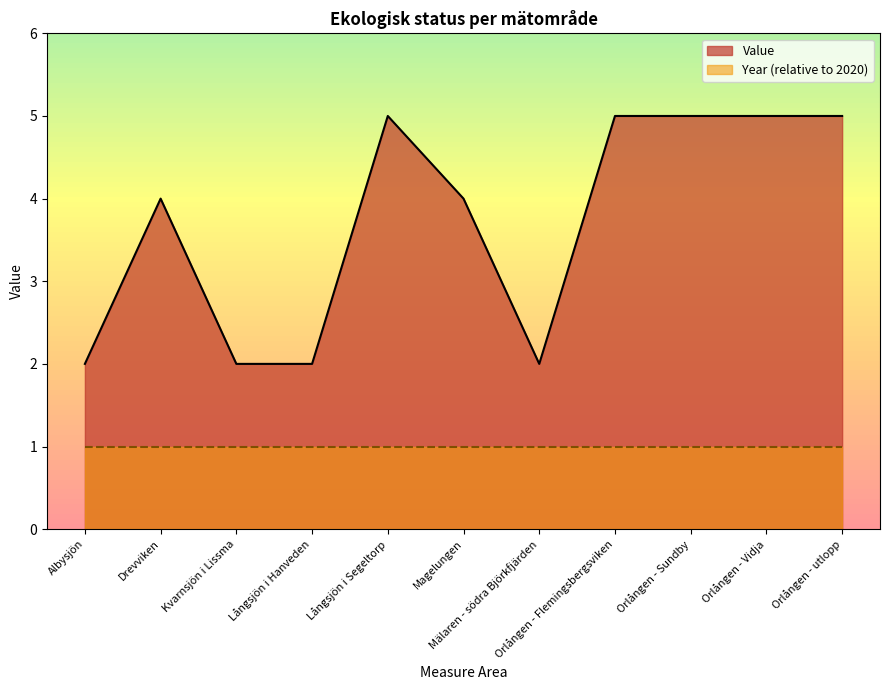

Where does the data first go above 4?

Långsjön i Segeltorp